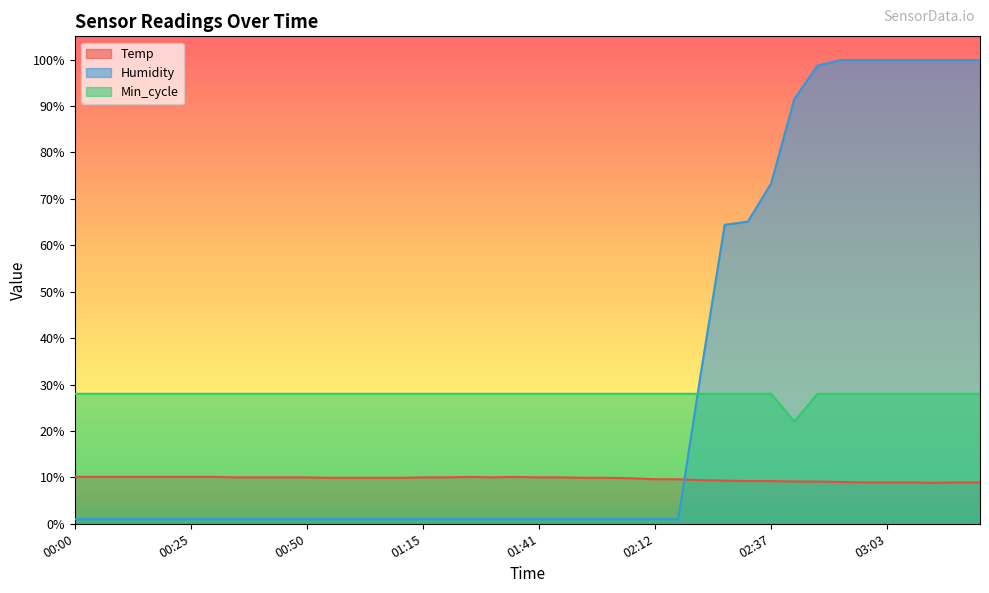

After their last crossing, which series has the higher values: Humidity or Temp?

Humidity